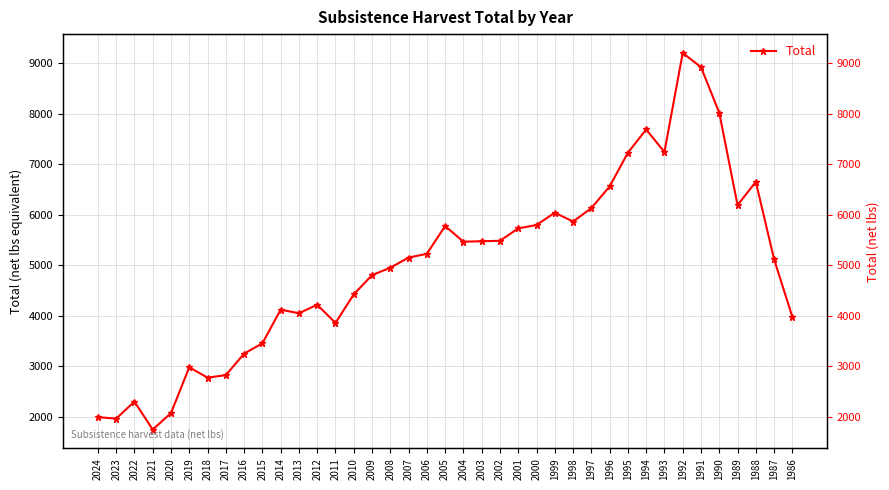

Reading left to right, transcribe all the data shown in this chart.

2024=1989	2023=1960	2022=2298	2021=1743	2020=2070	2019=2977	2018=2772	2017=2821	2016=3248	2015=3451	2014=4118	2013=4048	2012=4216	2011=3856	2010=4421	2009=4803	2008=4949	2007=5151	2006=5225	2005=5776	2004=5466	2003=5474	2002=5483	2001=5729	2000=5796	1999=6040	1998=5865	1997=6130	1996=6561	1995=7227	1994=7689	1993=7242	1992=9205	1991=8923	1990=8020	1989=6190	1988=6651	1987=5116	1986=3974